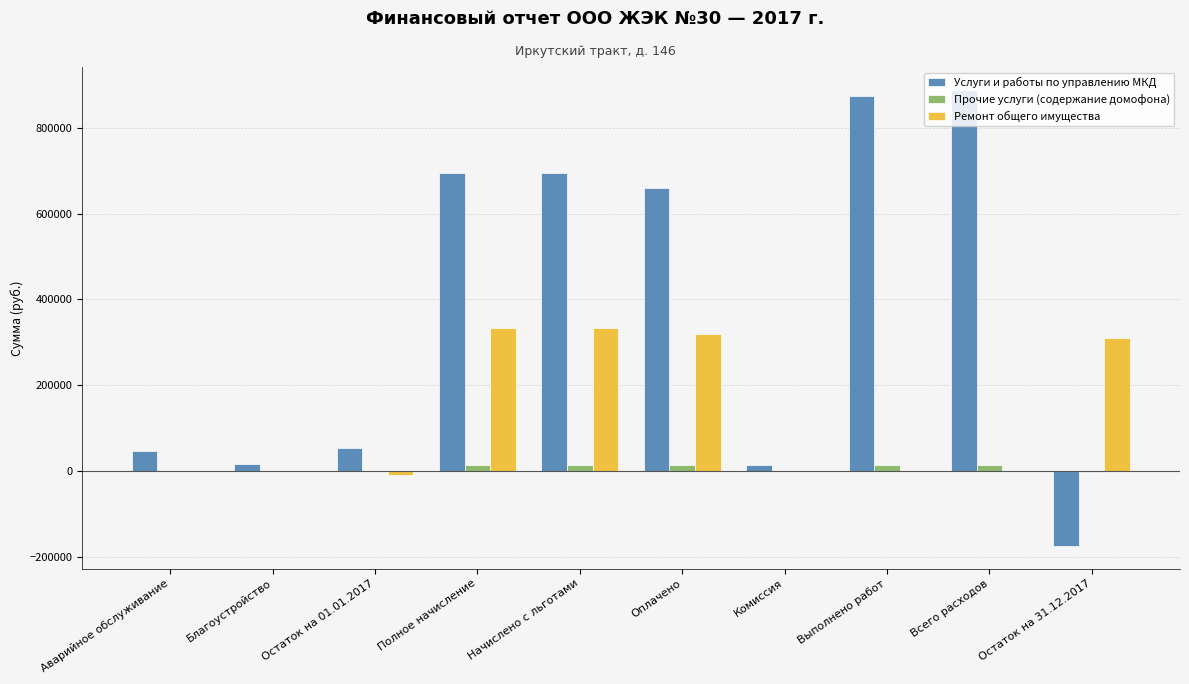

Rank the categories by Ремонт общего имущества value from highest to lowest.

Полное начисление, Начислено с льготами, Оплачено, Остаток на 31.12.2017, Аварийное обслуживание, Благоустройство, Остаток на 01.01.2017, Комиссия, Выполнено работ, Всего расходов